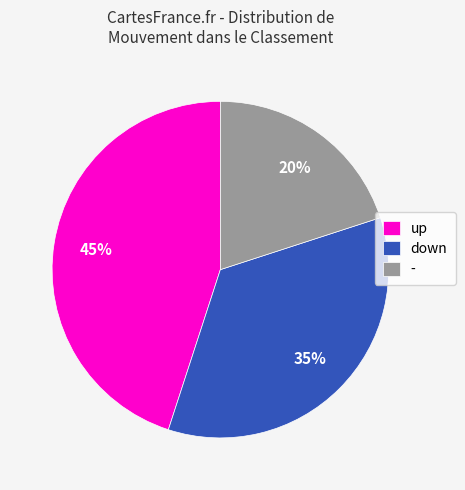

Which category has the biggest portion of the pie?

up